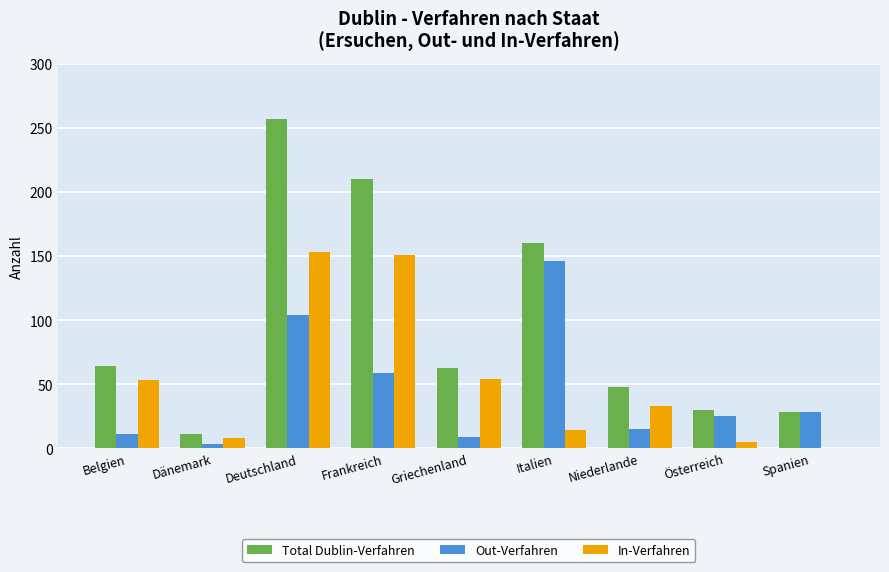

The In-Verfahren series shows 80 at Spanien. True or false?

False